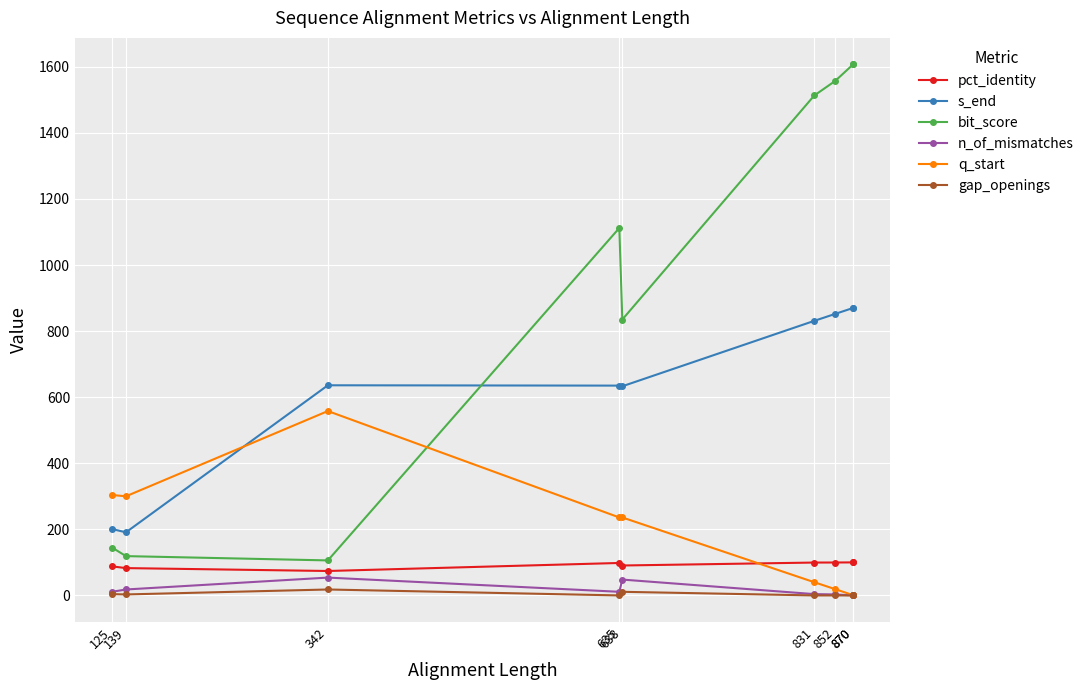

The pct_identity series shows 74.0 at 342. True or false?

True